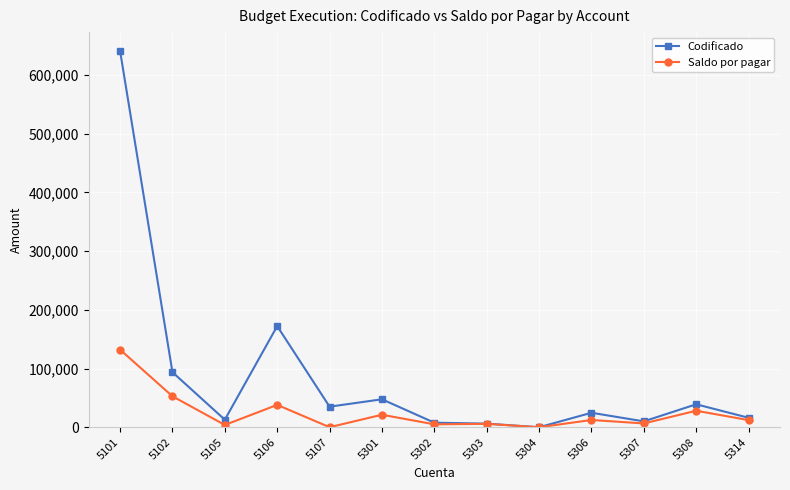

Where is the first local maximum for Saldo por pagar?

5106